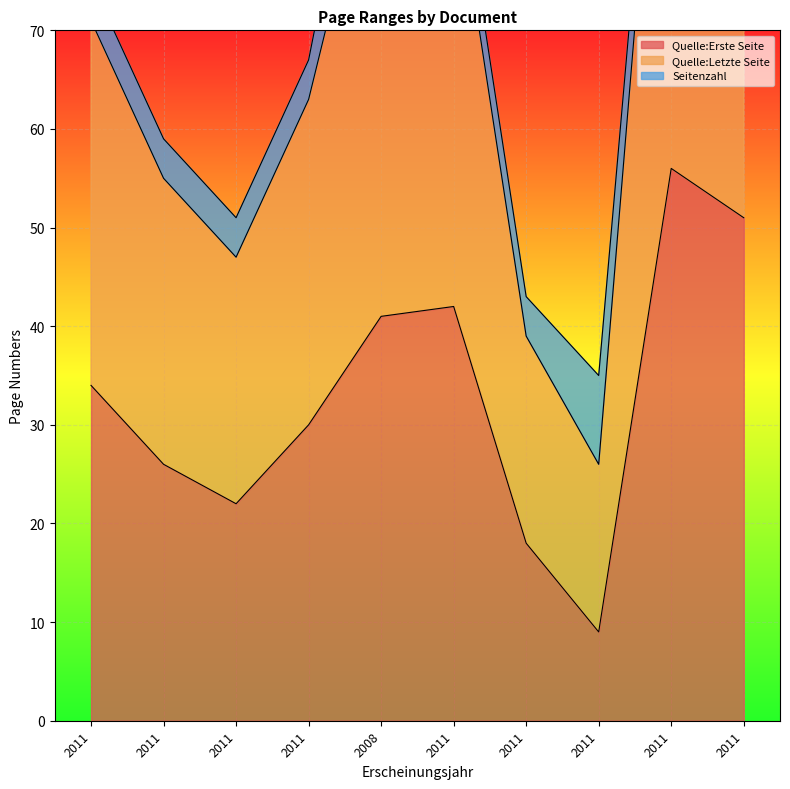

At which label does Quelle:Erste Seite reach its peak?

2011